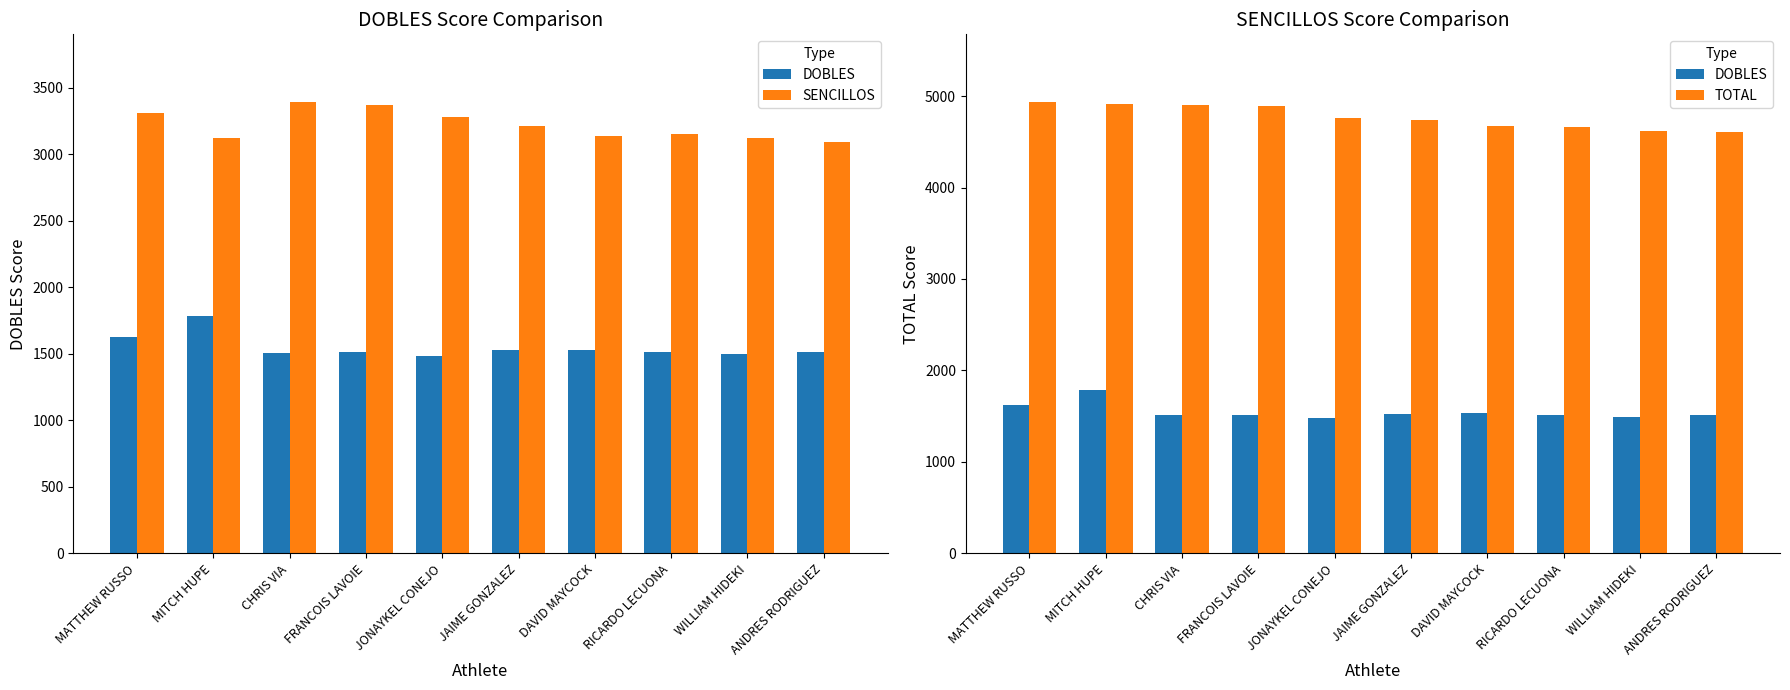

What are all the series names shown in the legend?

DOBLES, SENCILLOS, TOTAL